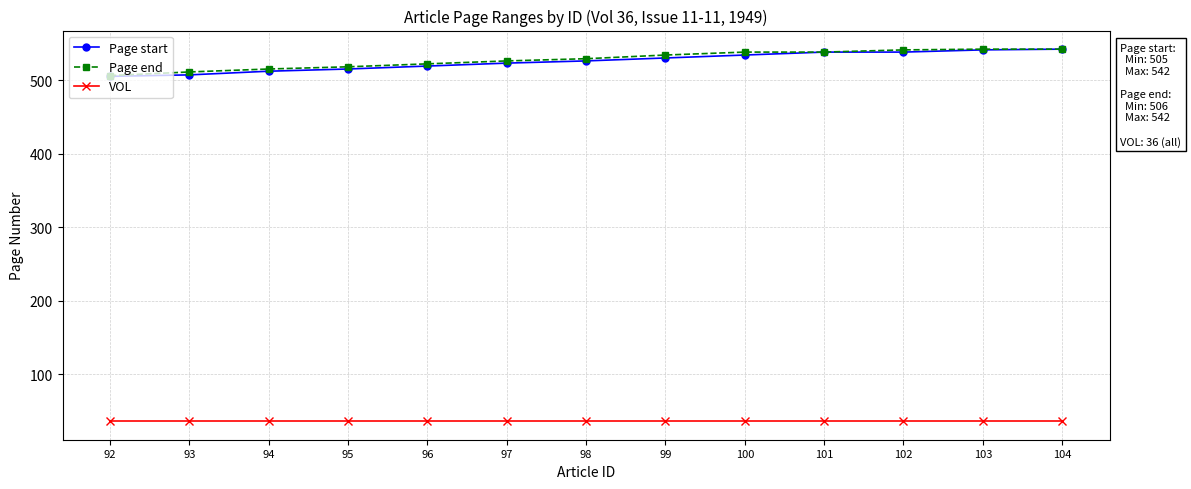

How many data points in Page start are less than 526?

6